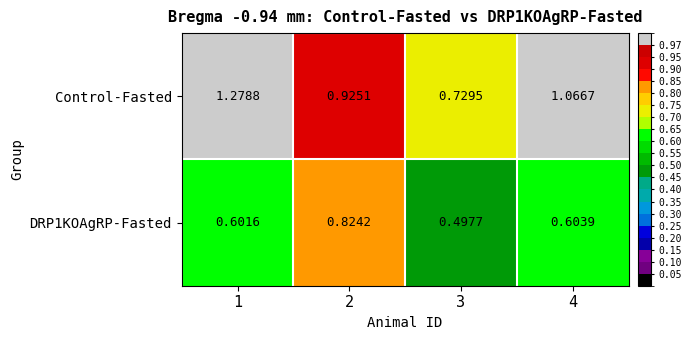

Is the value of DRP1KOAgRP-Fasted at 2 greater than the value of Control-Fasted at 1?

No